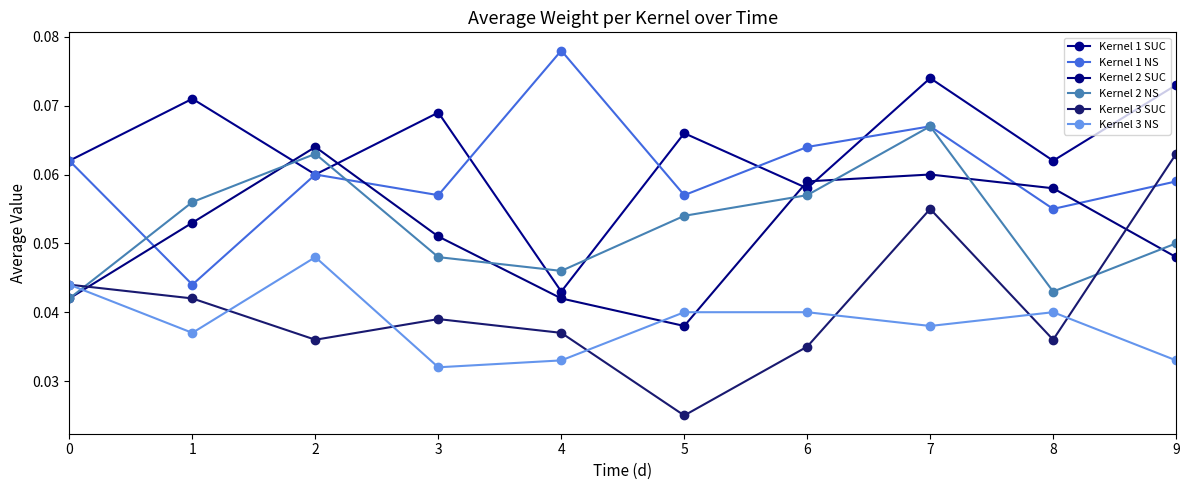

Rank the series by their maximum value, from lowest to highest.

Kernel 3 NS, Kernel 3 SUC, Kernel 2 SUC, Kernel 2 NS, Kernel 1 SUC, Kernel 1 NS